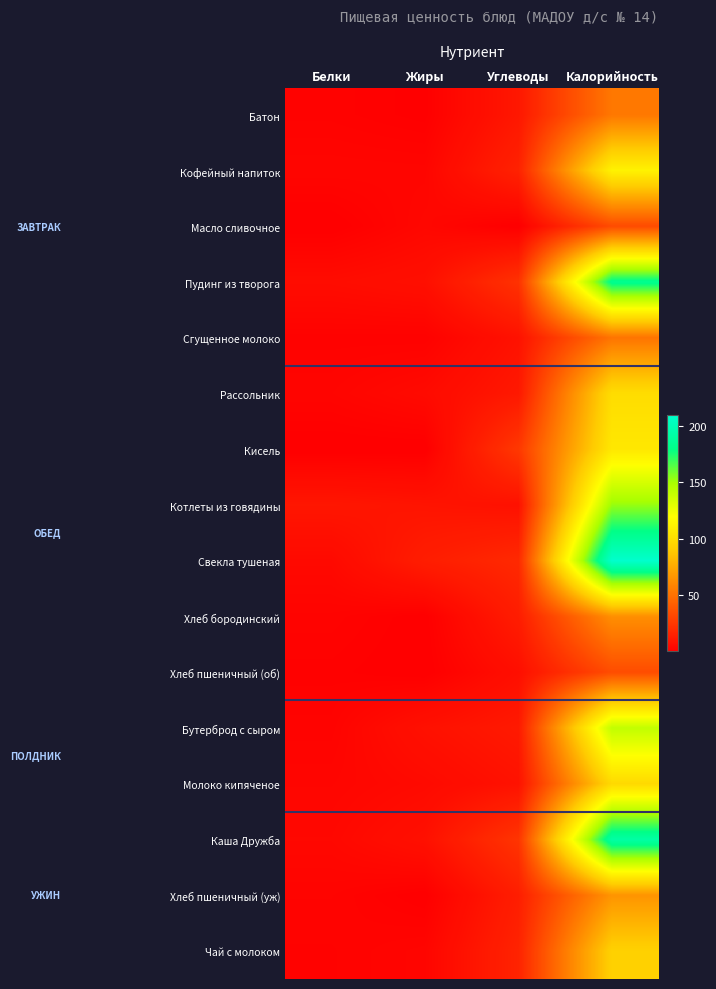

What is the minimum value shown in the chart?

0.1